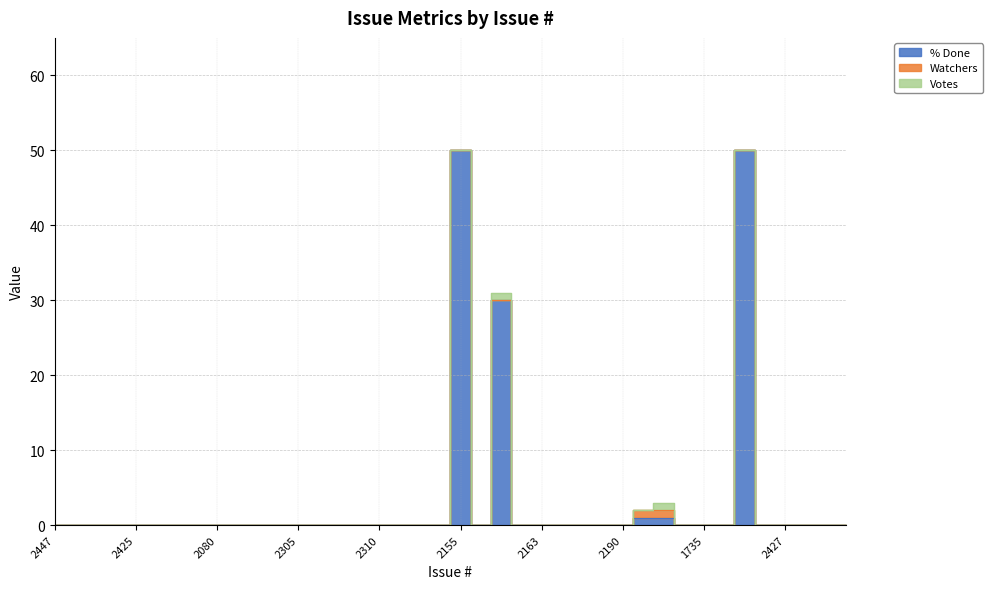

Which series has the largest total across all categories?

% Done